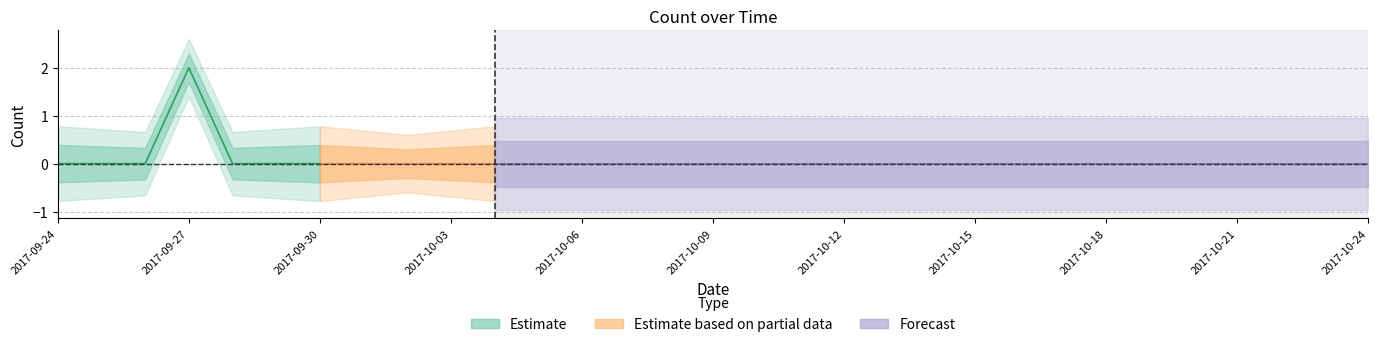

Reading left to right, extract all data points from this chart.

0	0	0	2	0	0	0	0	0	0	0	0	0	0	0	0	0	0	0	0	0	0	0	0	0	0	0	0	0	0	0